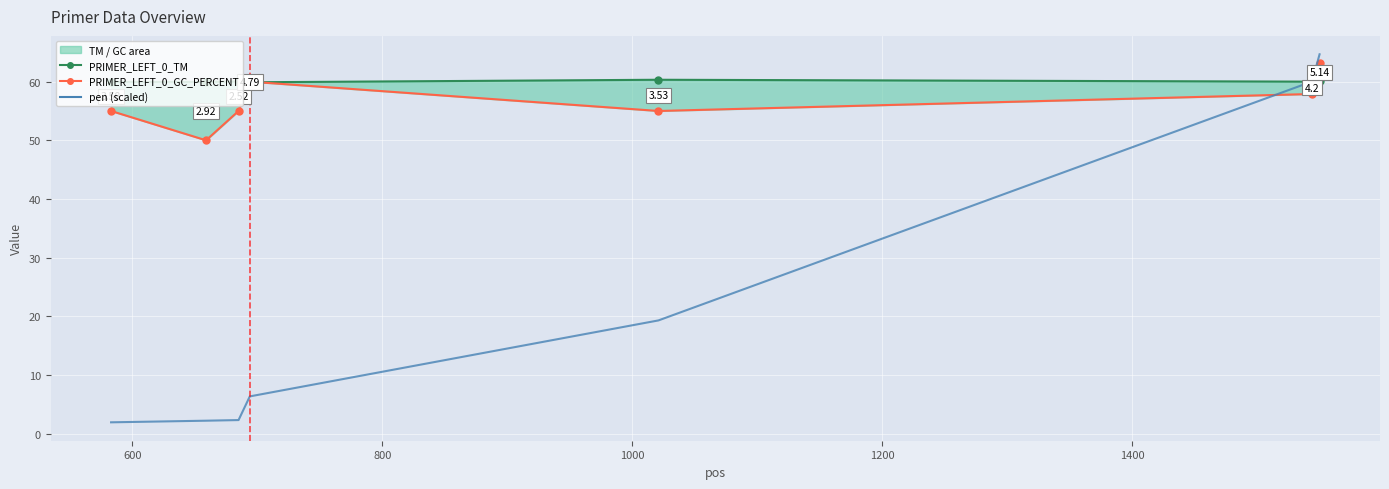

Count the number of categories in the chart.

7